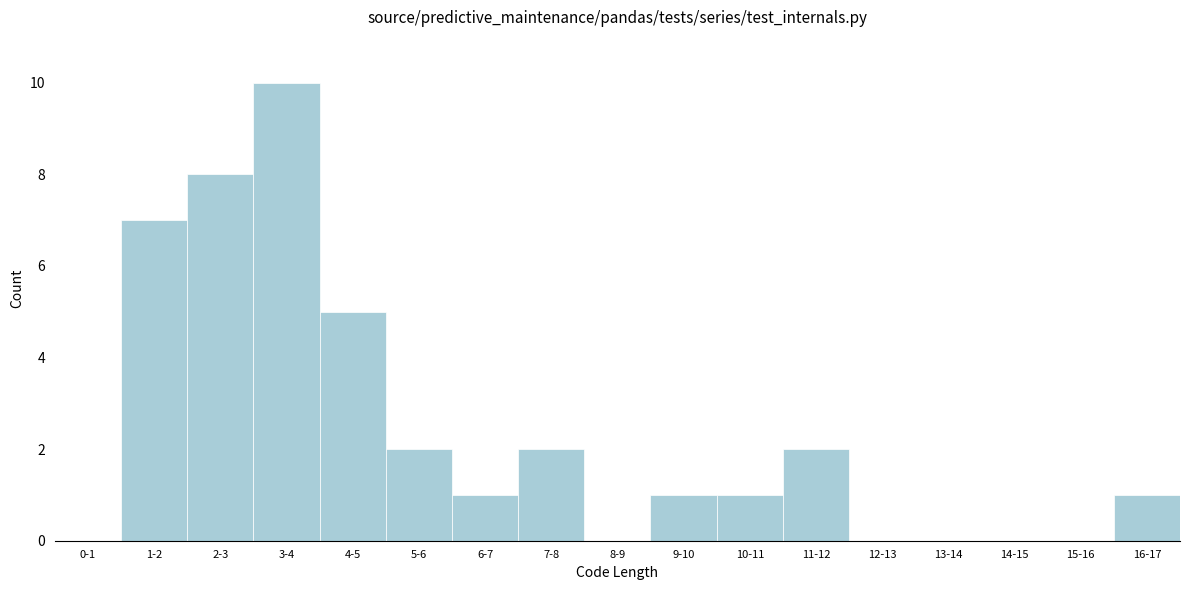

Reading right to left, list all the values displayed in this chart.

16-17=1	15-16=0	14-15=0	13-14=0	12-13=0	11-12=2	10-11=1	9-10=1	8-9=0	7-8=2	6-7=1	5-6=2	4-5=5	3-4=10	2-3=8	1-2=7	0-1=0